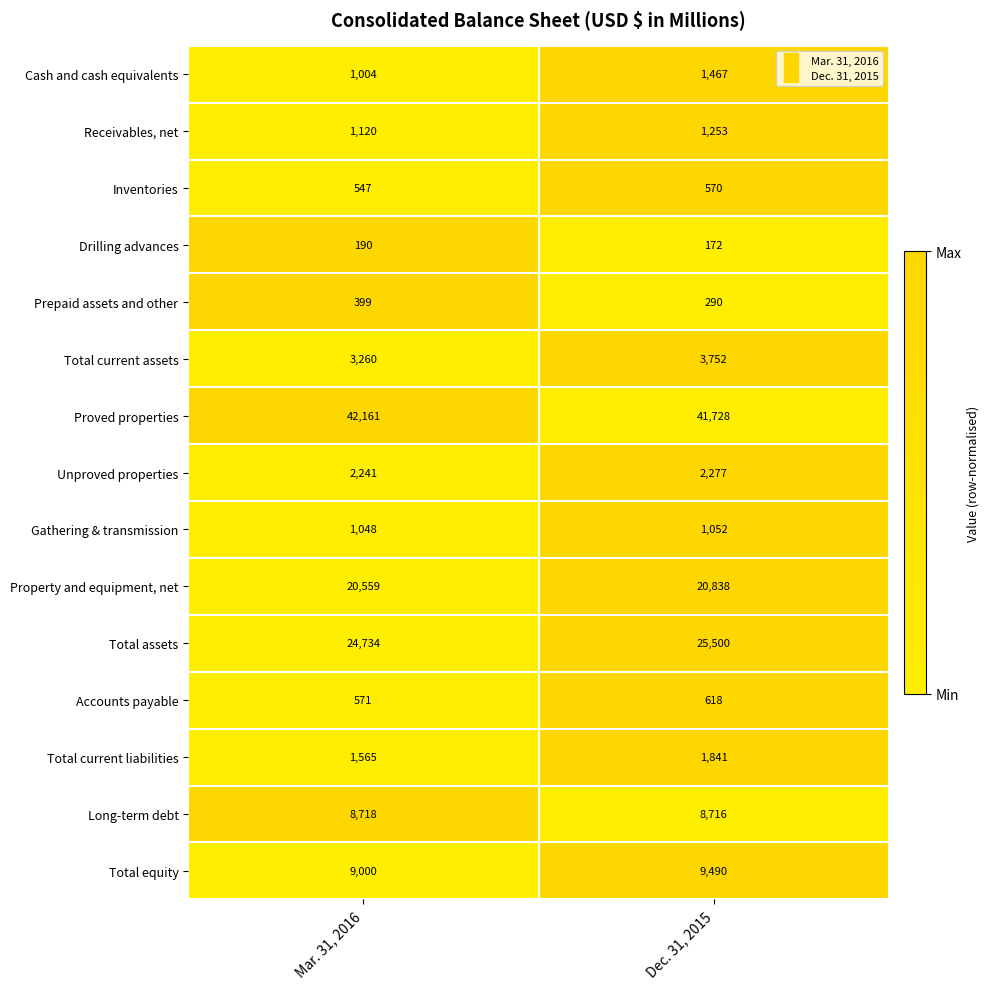

Reading right to left, extract all data points from this chart.

Cash and cash equivalents: Dec. 31, 2015=1467	Mar. 31, 2016=1004
Receivables, net: Dec. 31, 2015=1253	Mar. 31, 2016=1120
Inventories: Dec. 31, 2015=570	Mar. 31, 2016=547
Drilling advances: Dec. 31, 2015=172	Mar. 31, 2016=190
Prepaid assets and other: Dec. 31, 2015=290	Mar. 31, 2016=399
Total current assets: Dec. 31, 2015=3752	Mar. 31, 2016=3260
Proved properties: Dec. 31, 2015=41728	Mar. 31, 2016=42161
Unproved properties: Dec. 31, 2015=2277	Mar. 31, 2016=2241
Gathering & transmission: Dec. 31, 2015=1052	Mar. 31, 2016=1048
Property and equipment, net: Dec. 31, 2015=20838	Mar. 31, 2016=20559
Total assets: Dec. 31, 2015=25500	Mar. 31, 2016=24734
Accounts payable: Dec. 31, 2015=618	Mar. 31, 2016=571
Total current liabilities: Dec. 31, 2015=1841	Mar. 31, 2016=1565
Long-term debt: Dec. 31, 2015=8716	Mar. 31, 2016=8718
Total equity: Dec. 31, 2015=9490	Mar. 31, 2016=9000